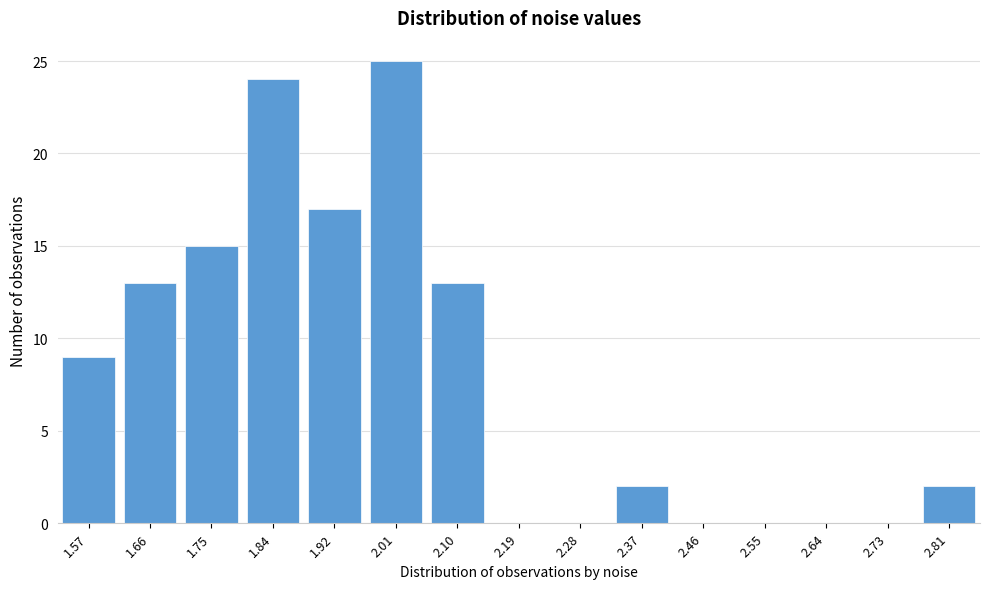

Reading right to left, what are all the values shown in this chart?

2.81=2	2.73=0	2.64=0	2.55=0	2.46=0	2.37=2	2.28=0	2.19=0	2.10=13	2.01=25	1.92=17	1.84=24	1.75=15	1.66=13	1.57=9